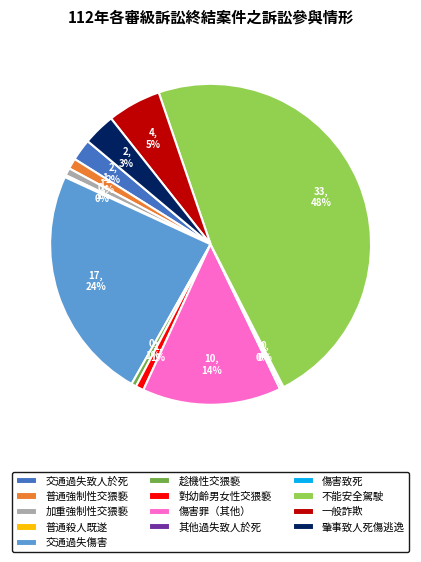

The 趁機性交猥褻 slice represents 1% of the pie. True or false?

True